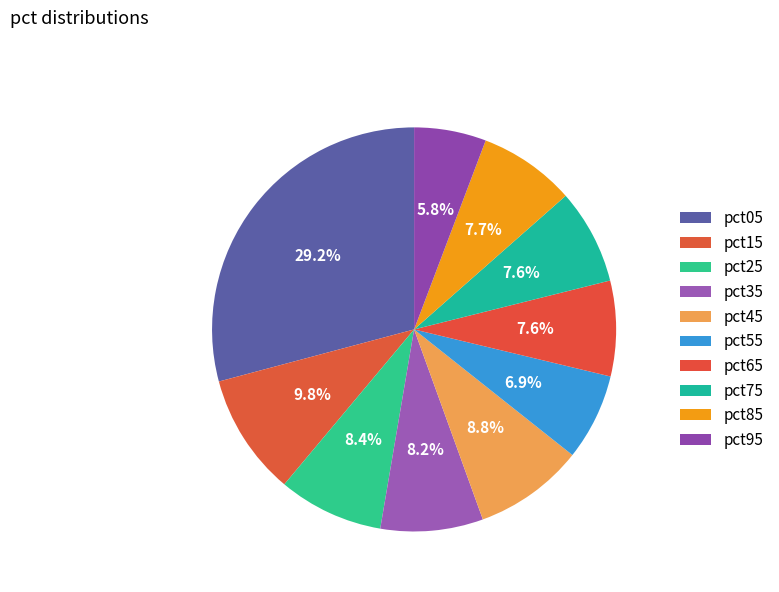

Combined, do pct25 and pct75 account for over 50%?

No